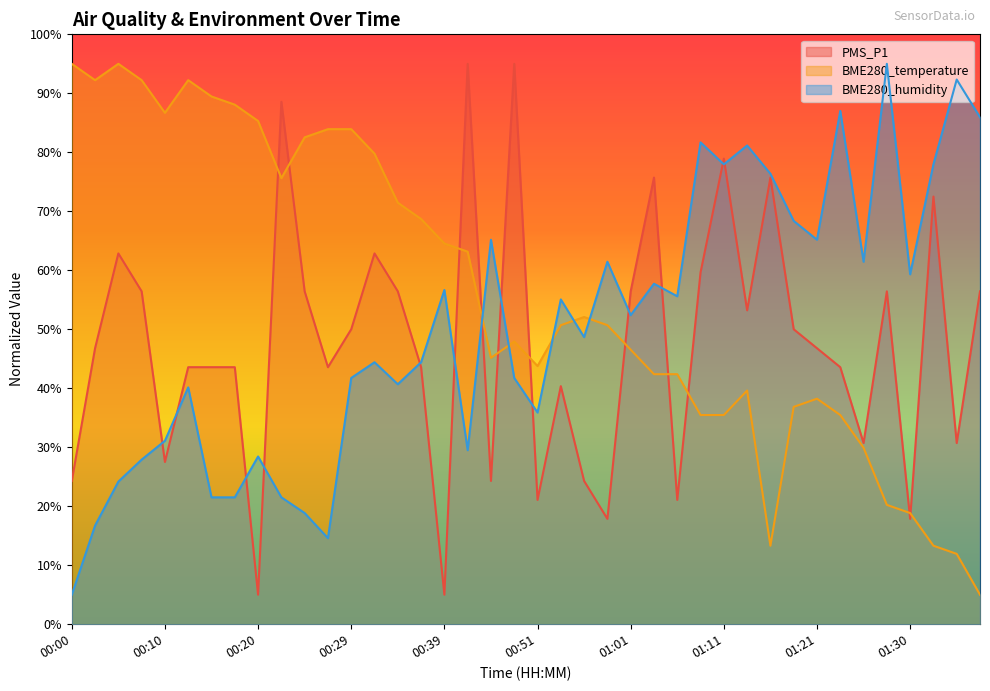

True or false: BME280_temperature has more than 0 points higher than both neighbors.

True